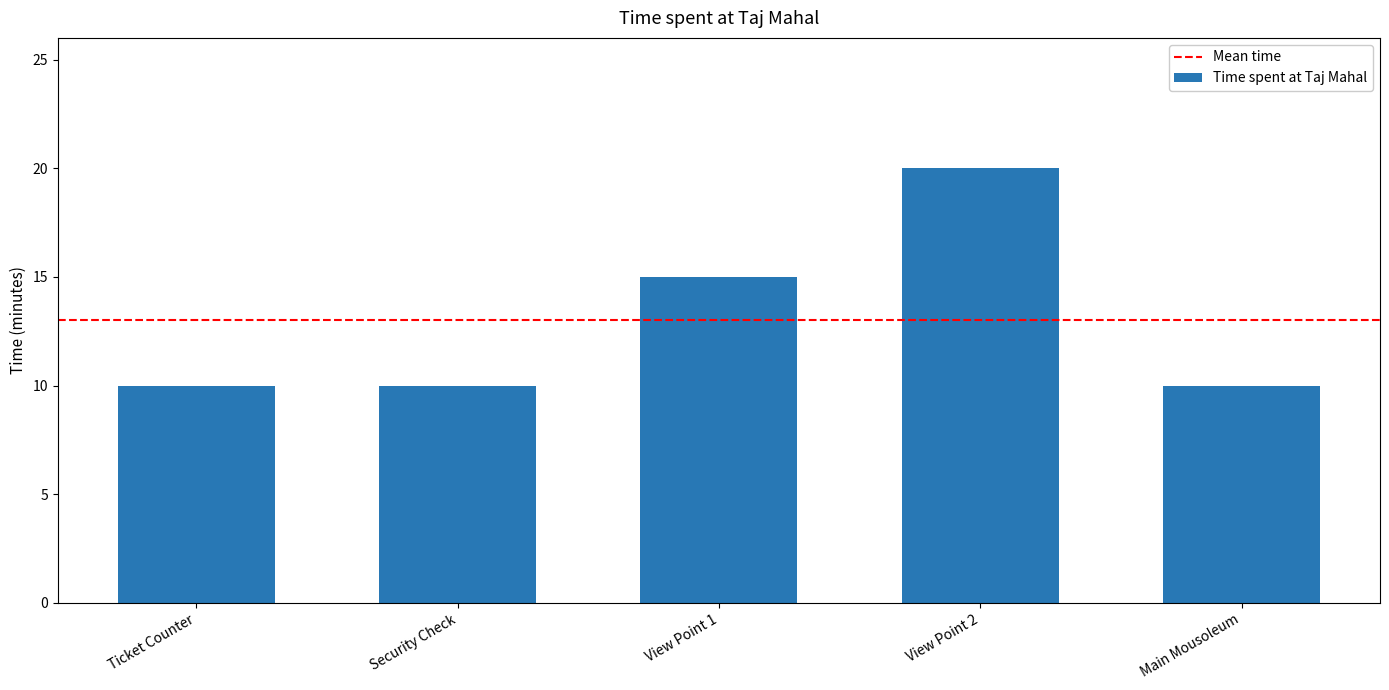

How many bars are there in total?

5